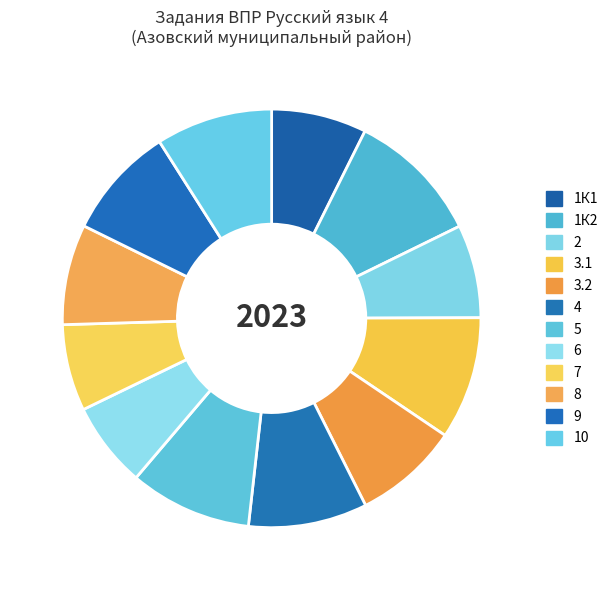

Rank the categories by value from highest to lowest.

1К2, 3.1, 5, 4, 10, 9, 3.2, 8, 1К1, 2, 7, 6